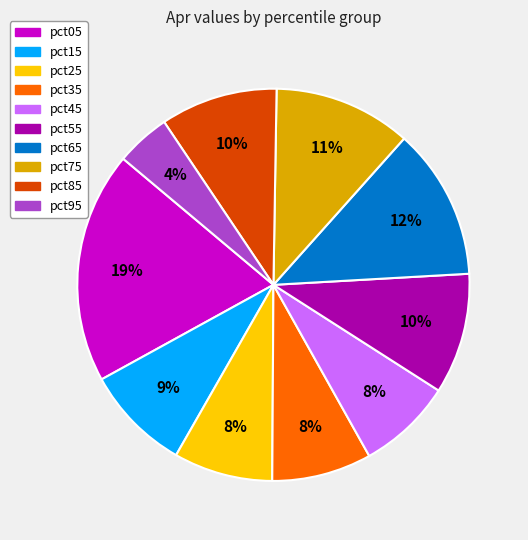

To the nearest percent, what portion does pct45 represent?

8%